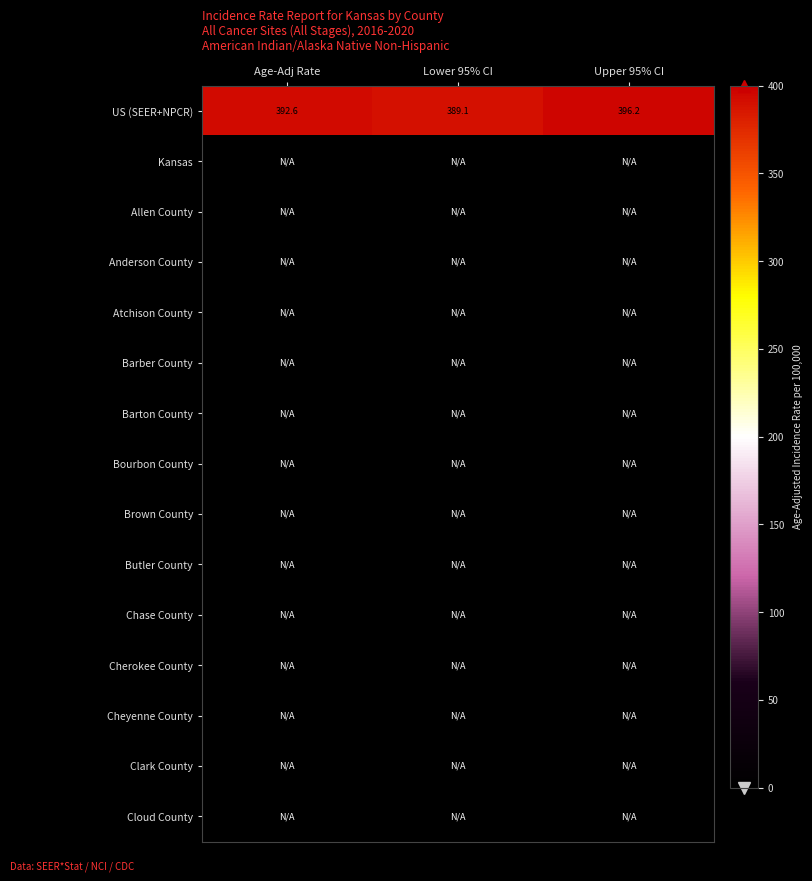

What is the difference between the second highest and minimum values in the US (SEER+NPCR) series?

3.5